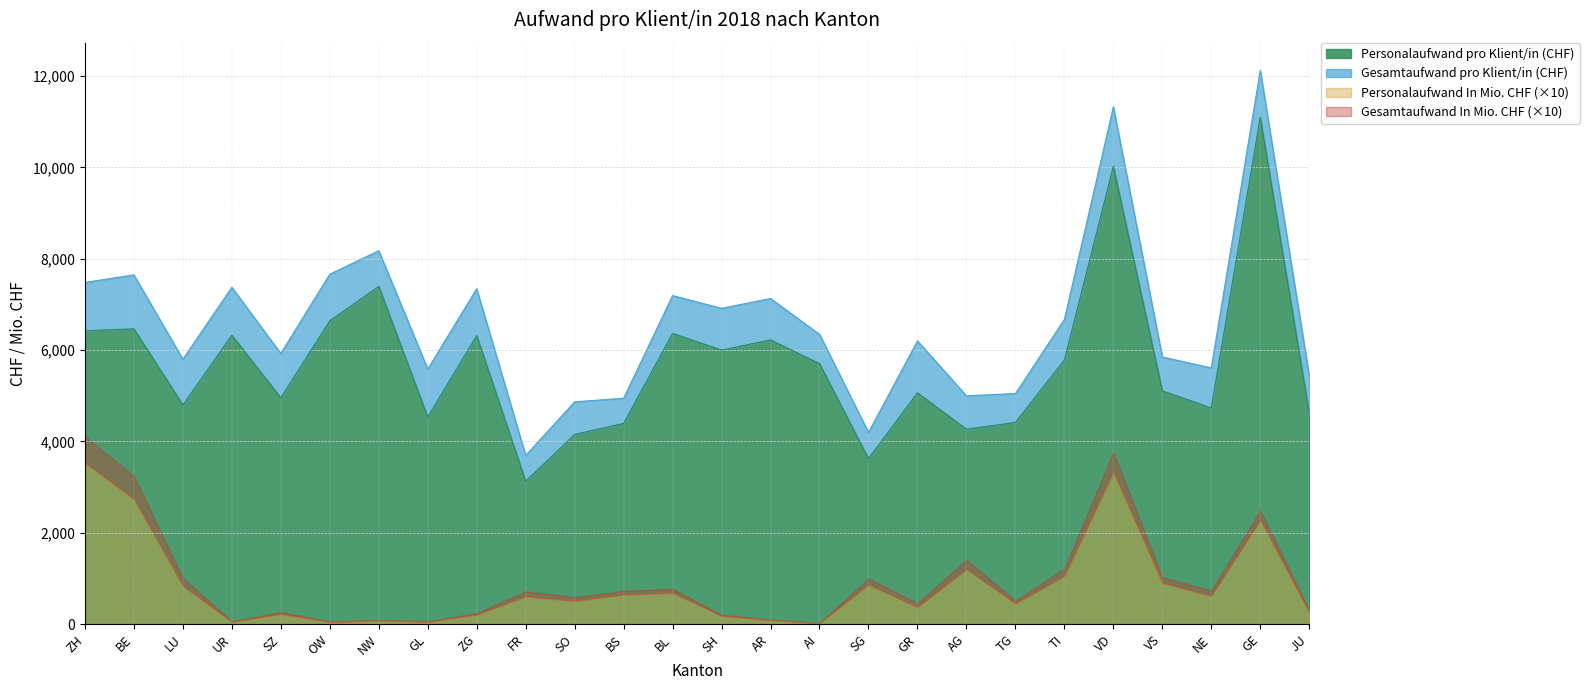

Where is the first local minimum for Personalaufwand pro Klient/in (CHF)?

LU